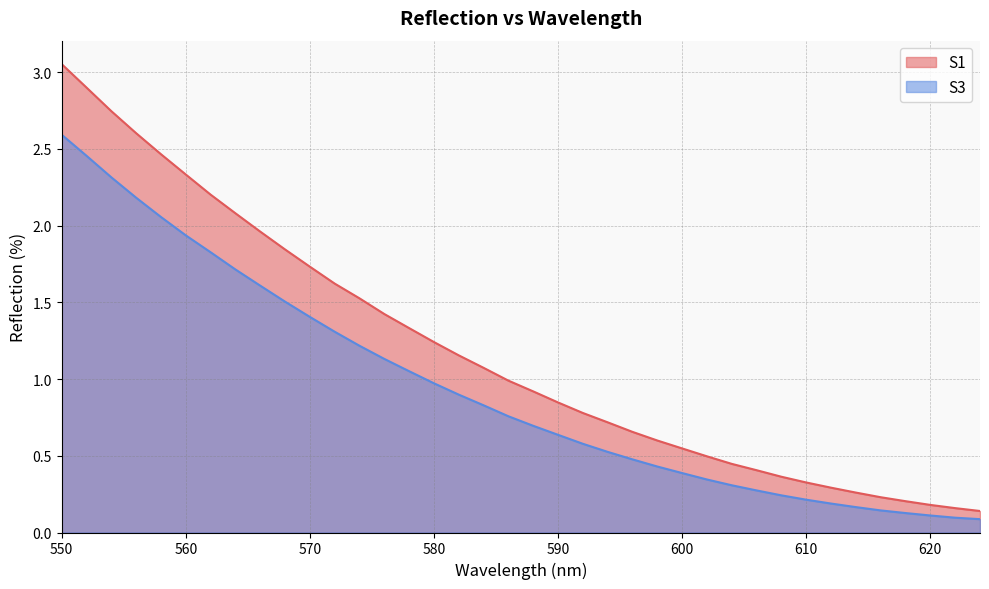

How many lines are shown in the chart?

2